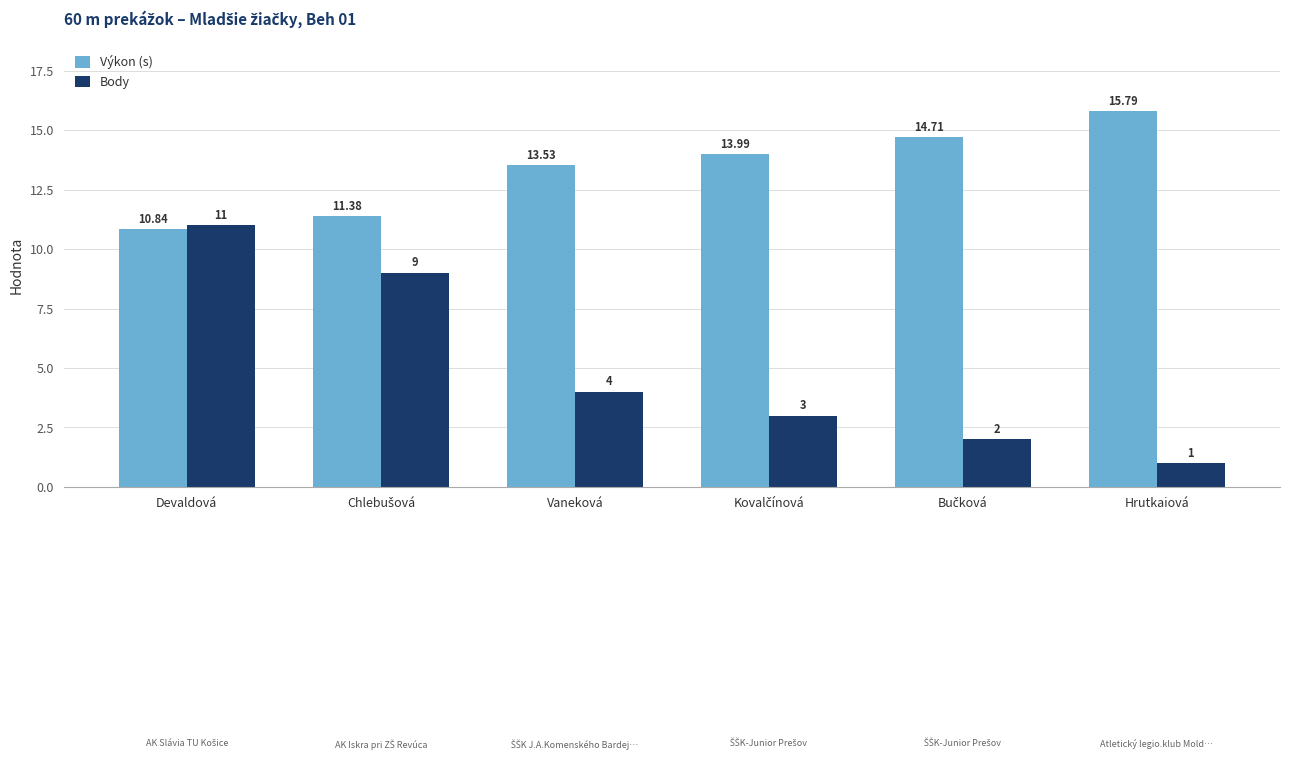

Which category has the lowest value across all series?

Hrutkaiová